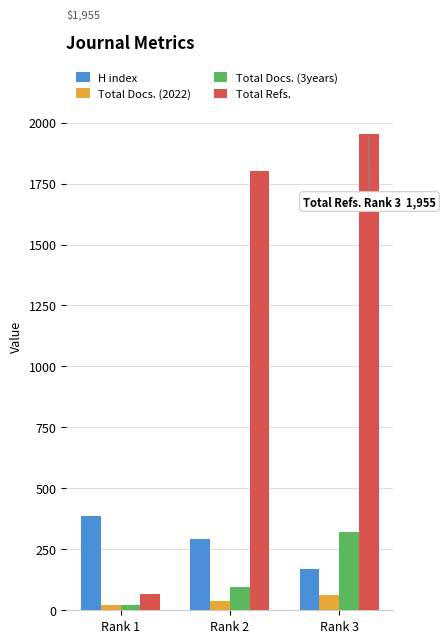

How many groups of bars are there?

3